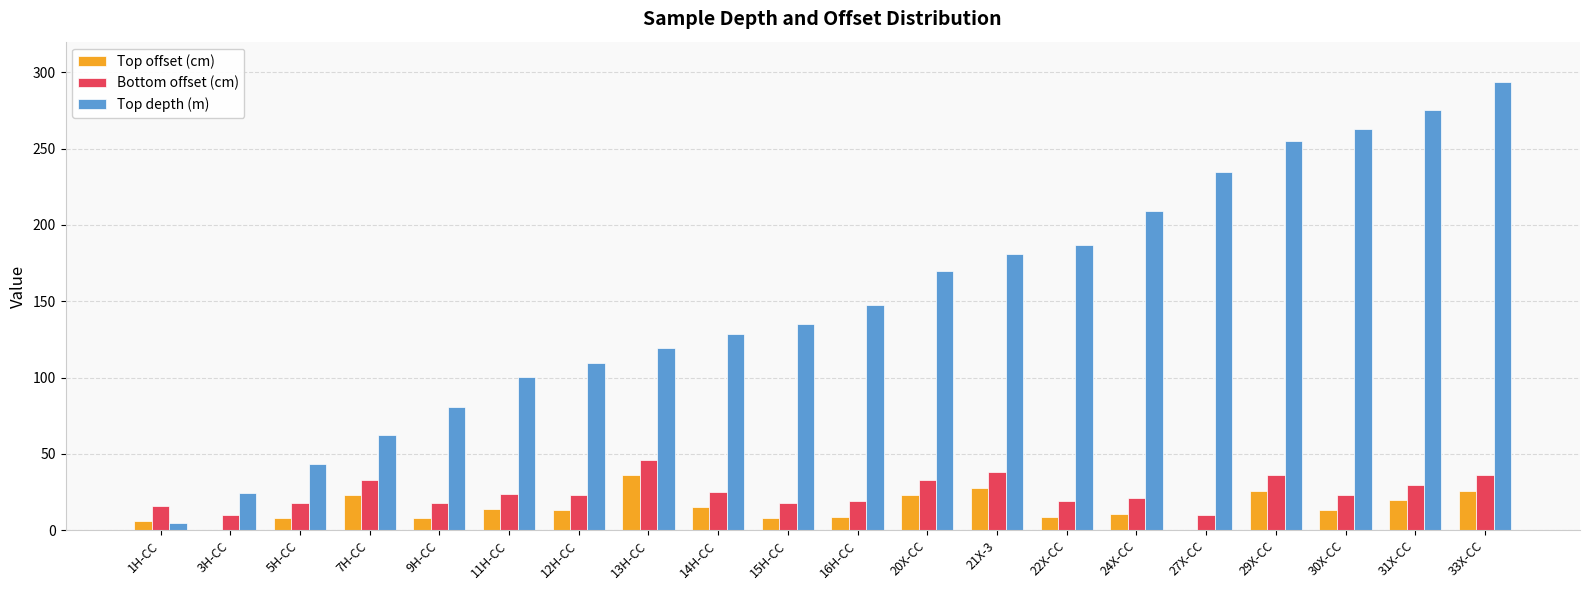

Which series changed the most between 1H-CC and 33X-CC?

Top depth (m)